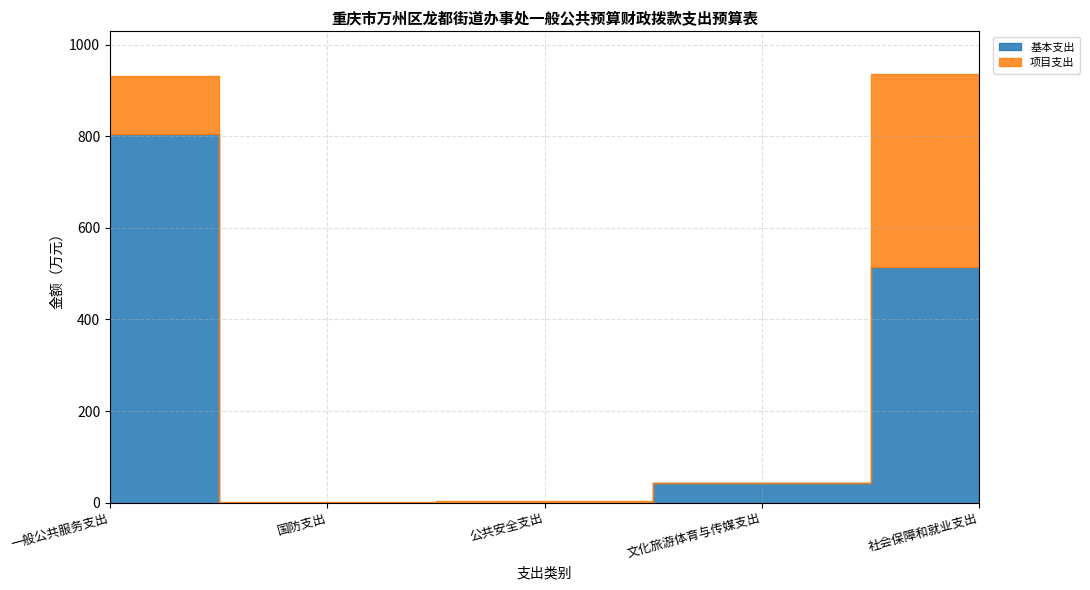

Reading left to right, what are all the values shown in this chart?

基本支出: 805.8	0.0	0.0	41.8	515.6
项目支出: 126.9	2.0	4.3	0.0	420.0